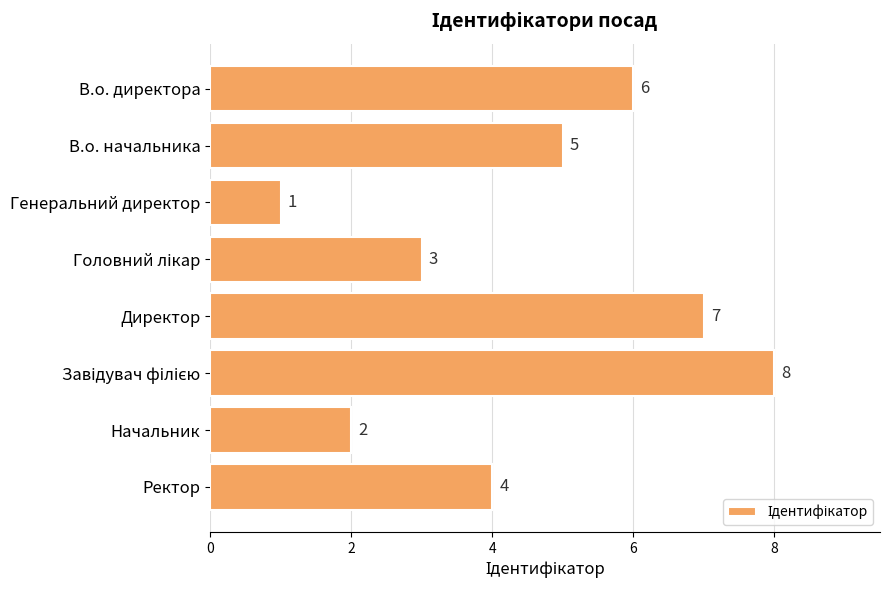

What is the ratio of the value at Генеральний директор to the value at Начальник?

0.5